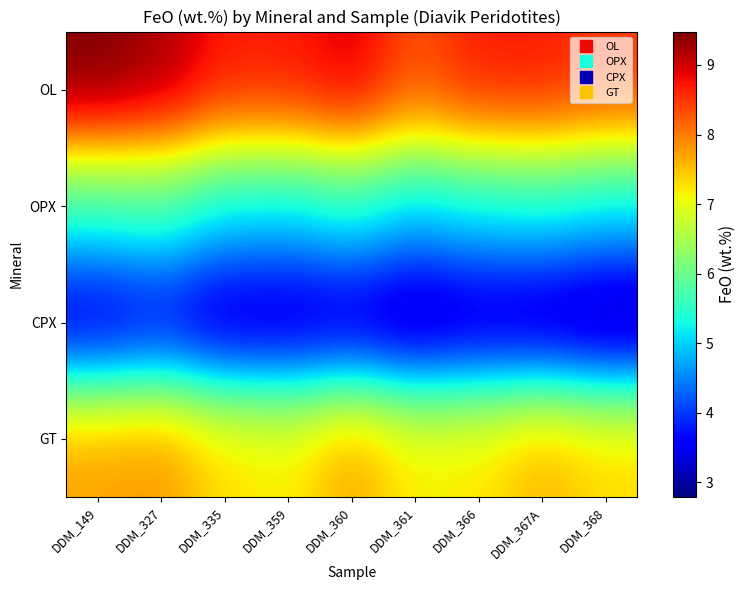

Between DDM_366 and DDM_360, which is larger?

DDM_360